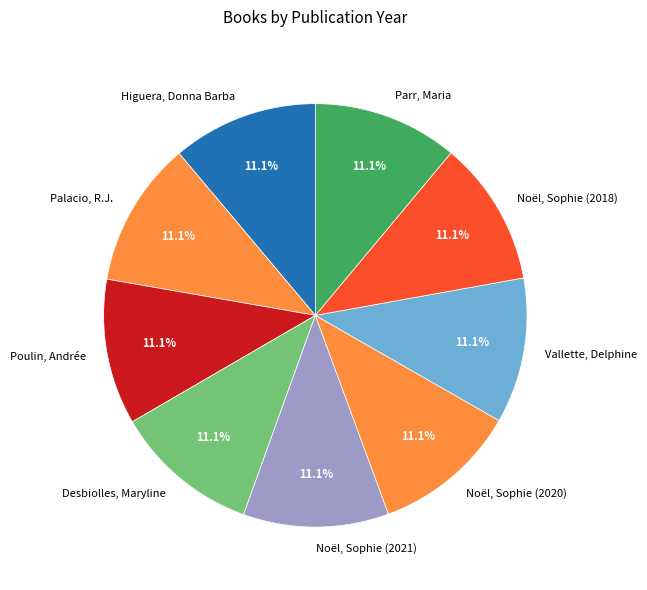

Does Noël, Sophie (2021) represent more than half of the total?

No